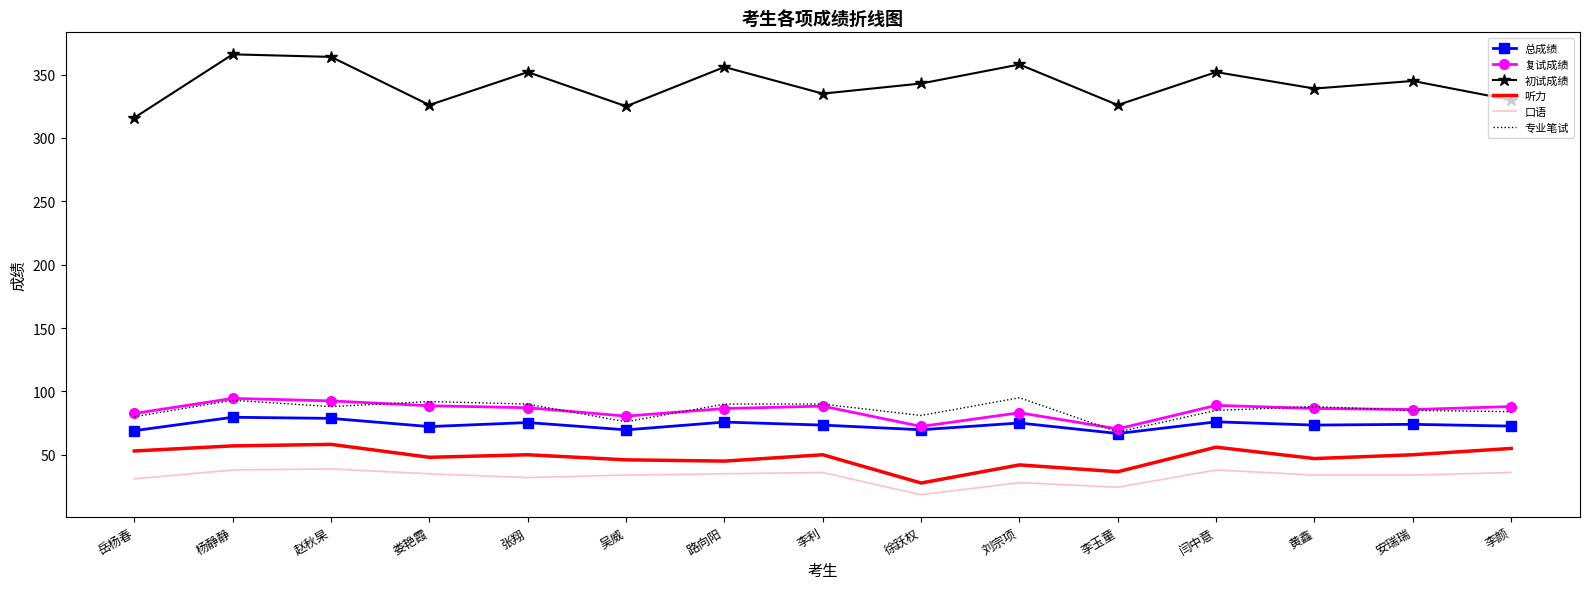

At how many categories does at least one series exceed 242?

15